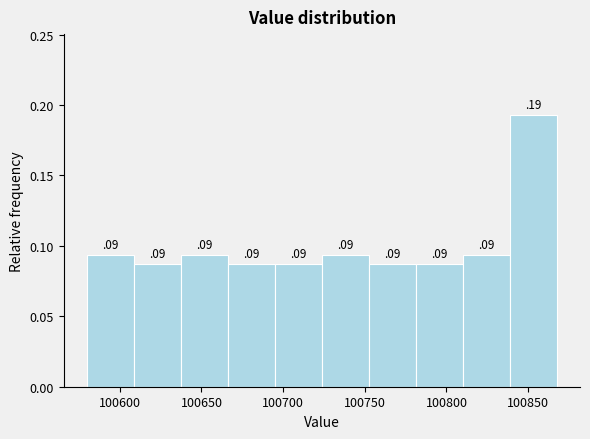

Which range on the x-axis has the tallest bar?

100840 to 100865